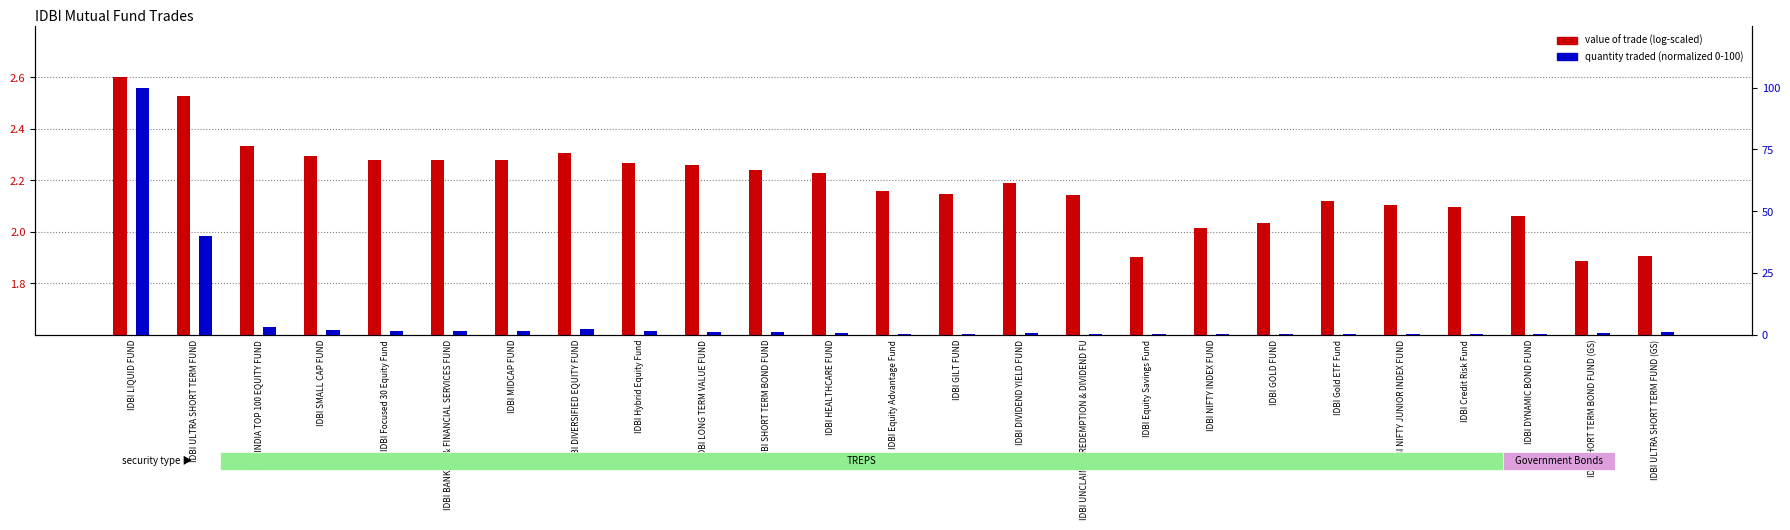

What is the difference between the value of trade (log-scaled) values at IDBI SMALL CAP FUND and IDBI ULTRA SHORT TERM FUND (GS)?

0.4